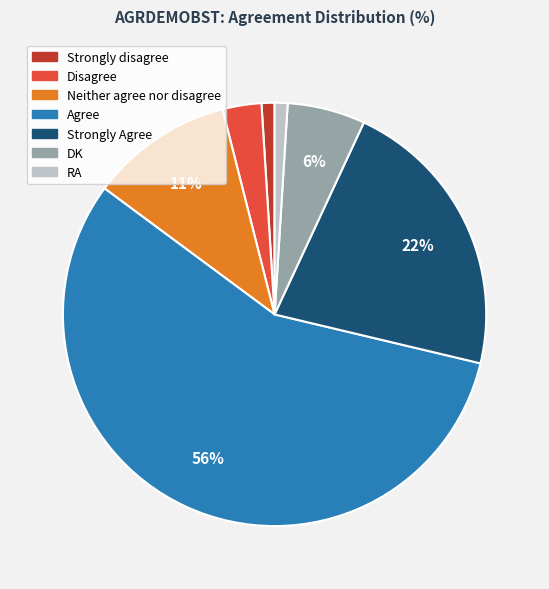

What is the largest slice in the pie chart?

Agree